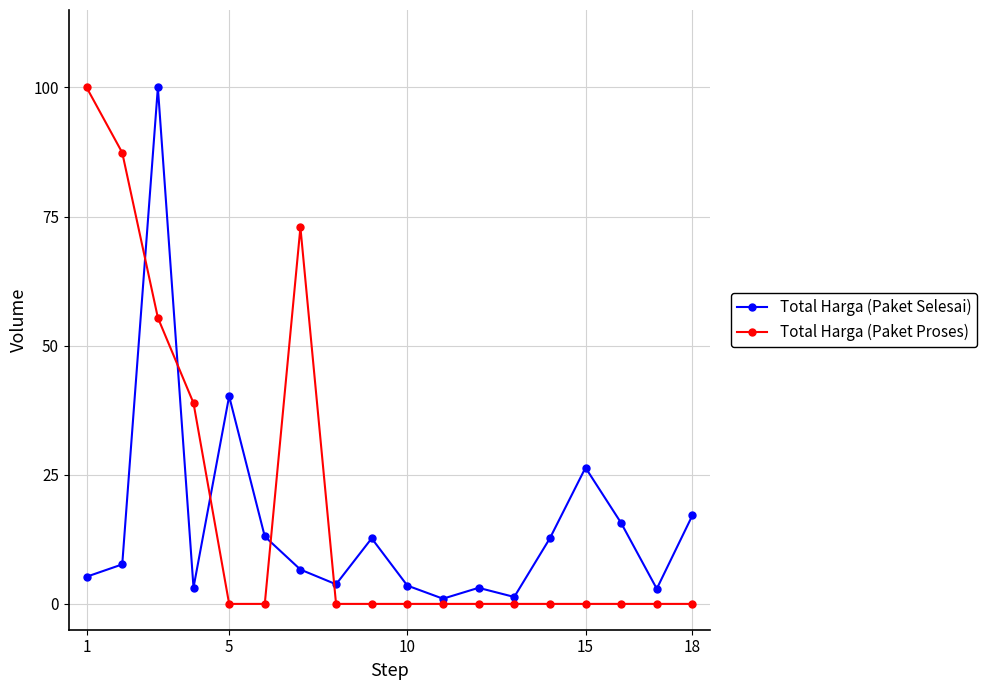

What is the maximum value shown in the chart?

100.0